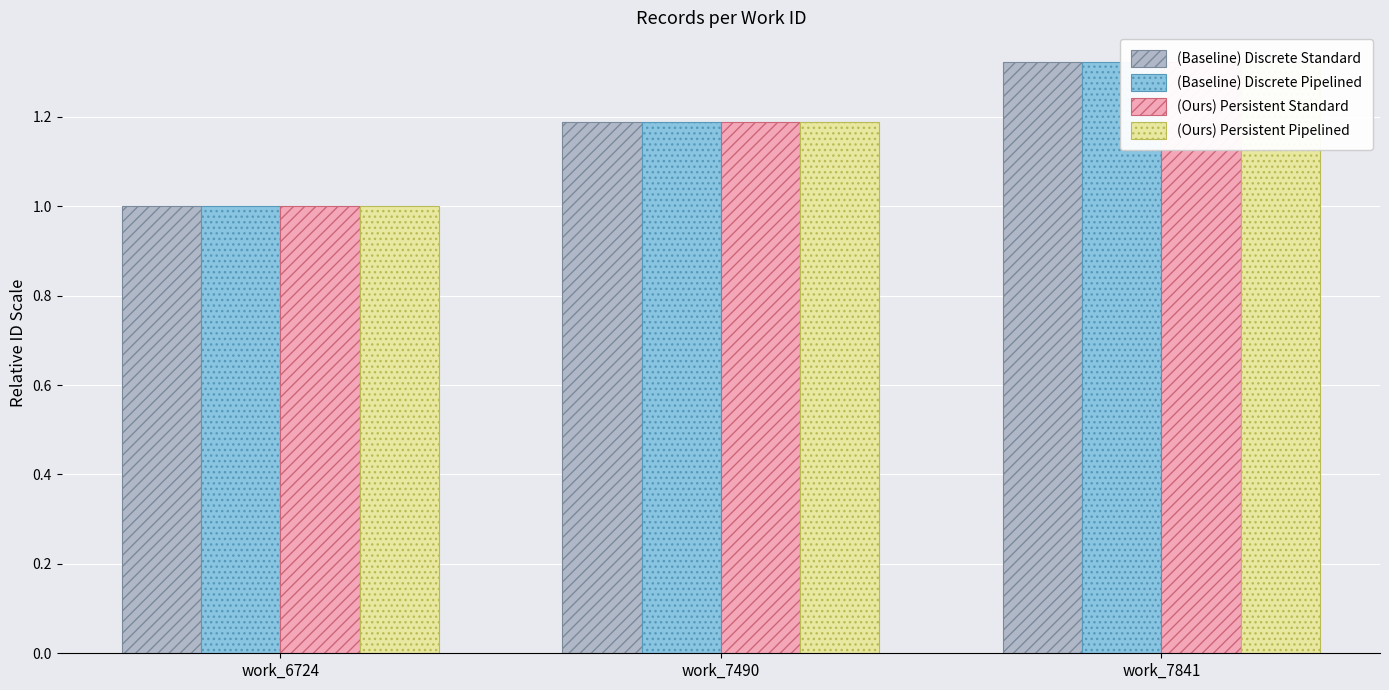

Is it true that (Ours) Persistent Standard equals 1.2 at work_7490?

True